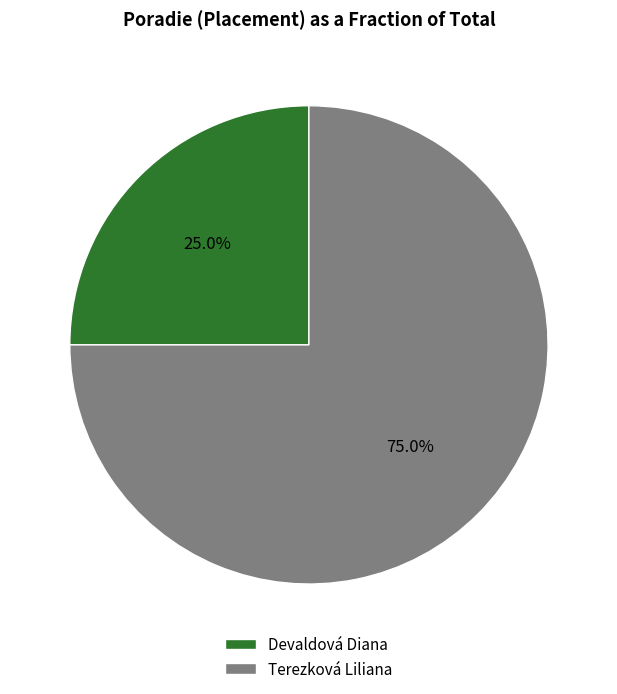

How many slices are in this pie chart?

2